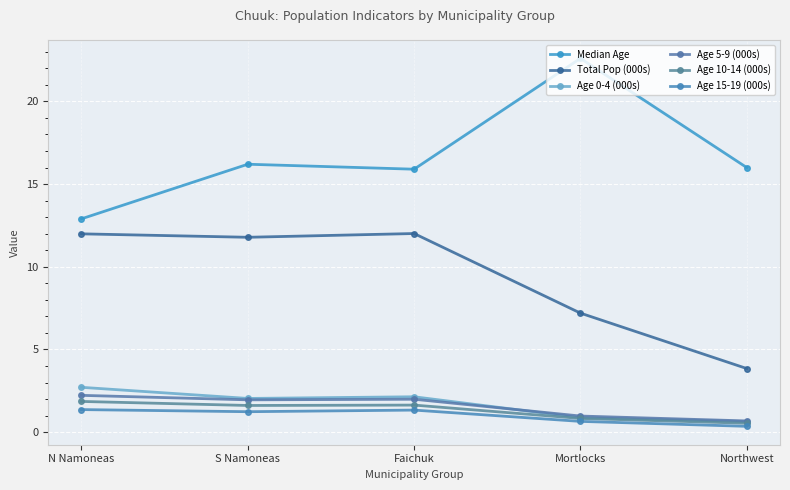

Where does the Age 15-19 (000s) series first go above 1?

N Namoneas